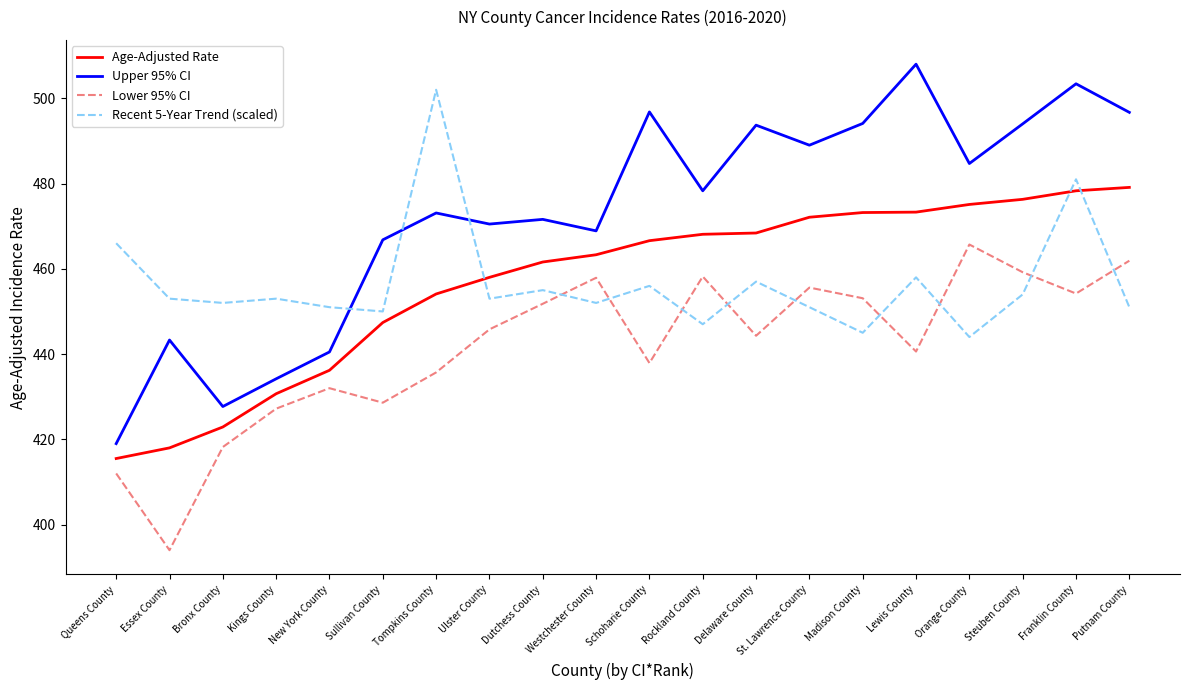

What is the difference between the Lower 95% CI values at Lewis County and Queens County?

28.6